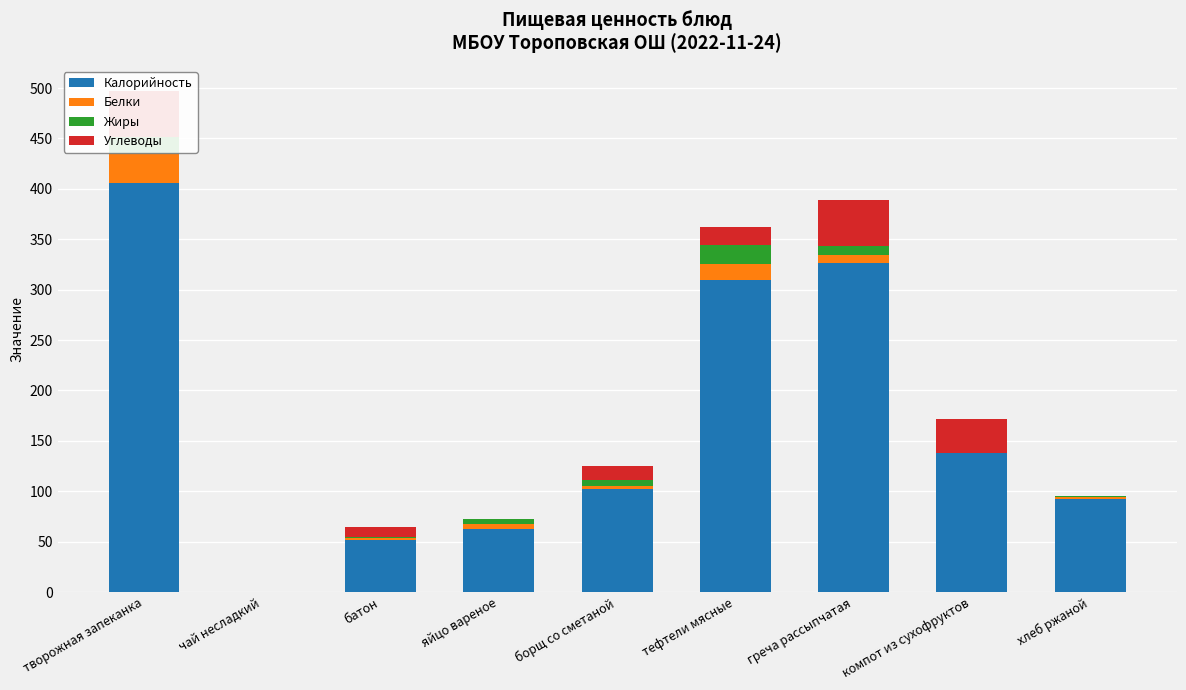

What is the maximum value shown in the chart?

406.0